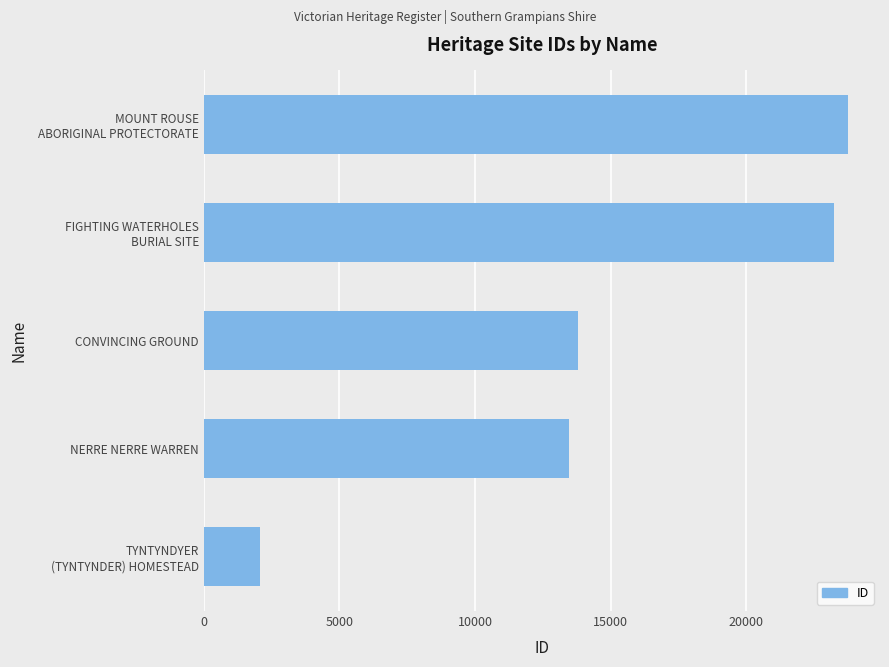

Where is the data nearest to the value 12906?

NERRE NERRE WARREN